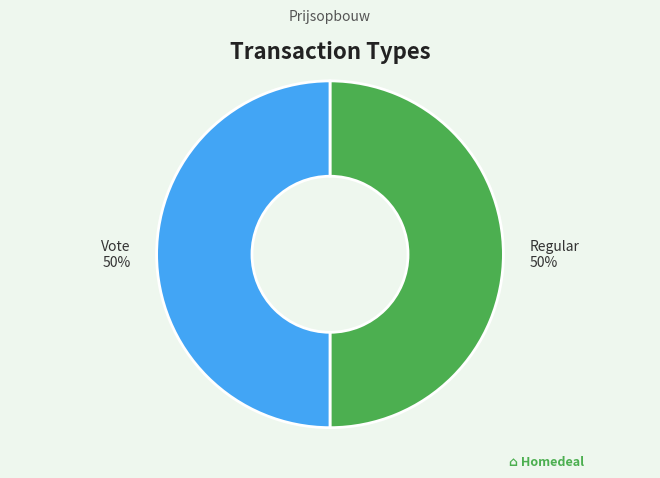

To the nearest percent, what is the average slice percentage?

50%